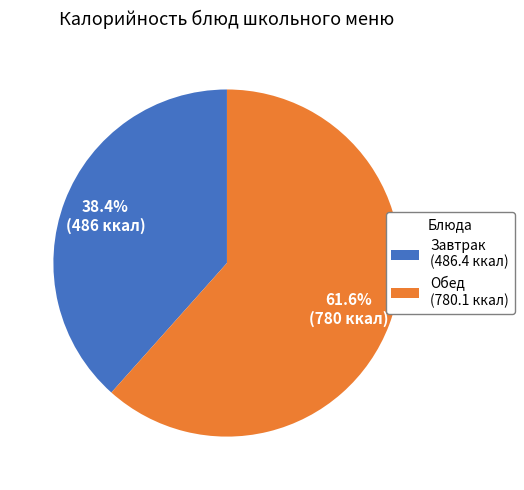

Combined, do Обед (780.1 ккал) and Завтрак (486.4 ккал) account for over 50%?

Yes